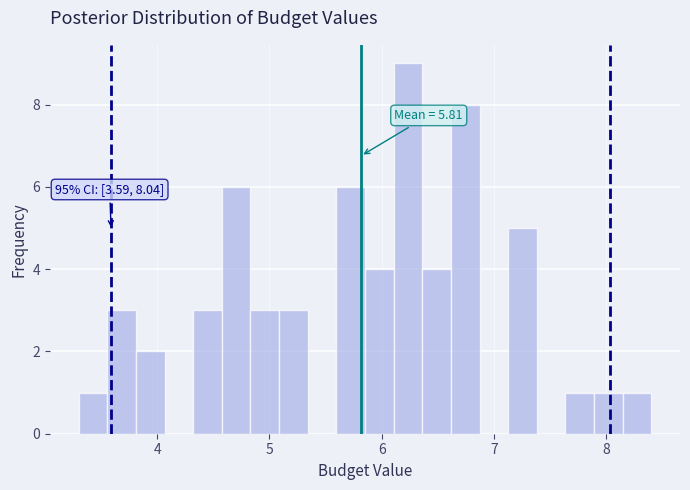

Around what value on the x-axis is the tallest bar? Give the approximate position of its centre, as read against the axis.

6.2